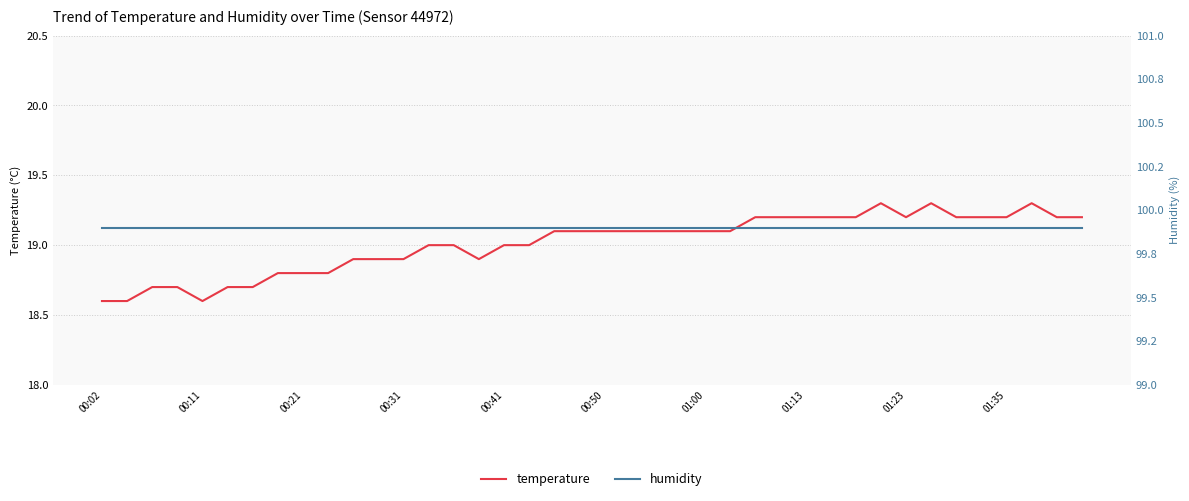

How many temperature values are between 18 and 19?

18